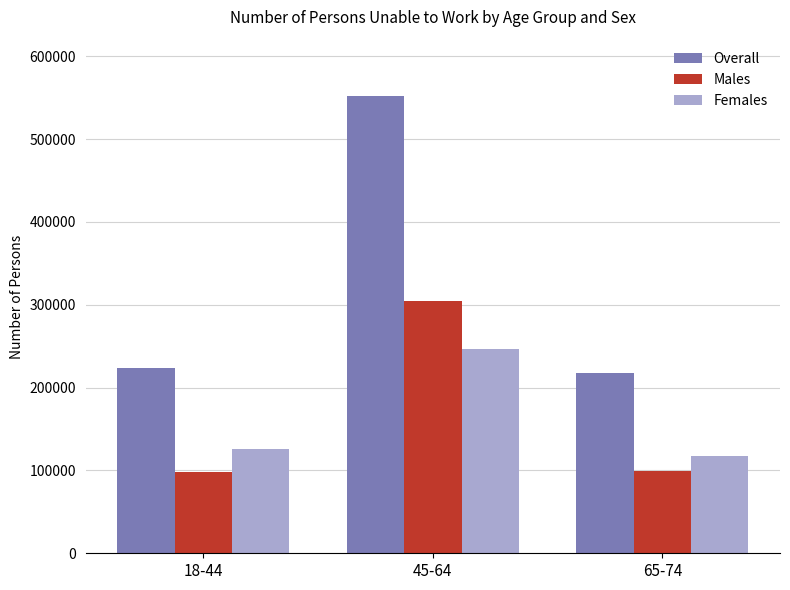

How many bars are there in each group?

3